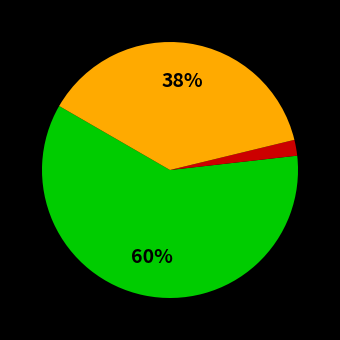

To the nearest percent, what is the difference between the largest and smallest slice percentages?

58%